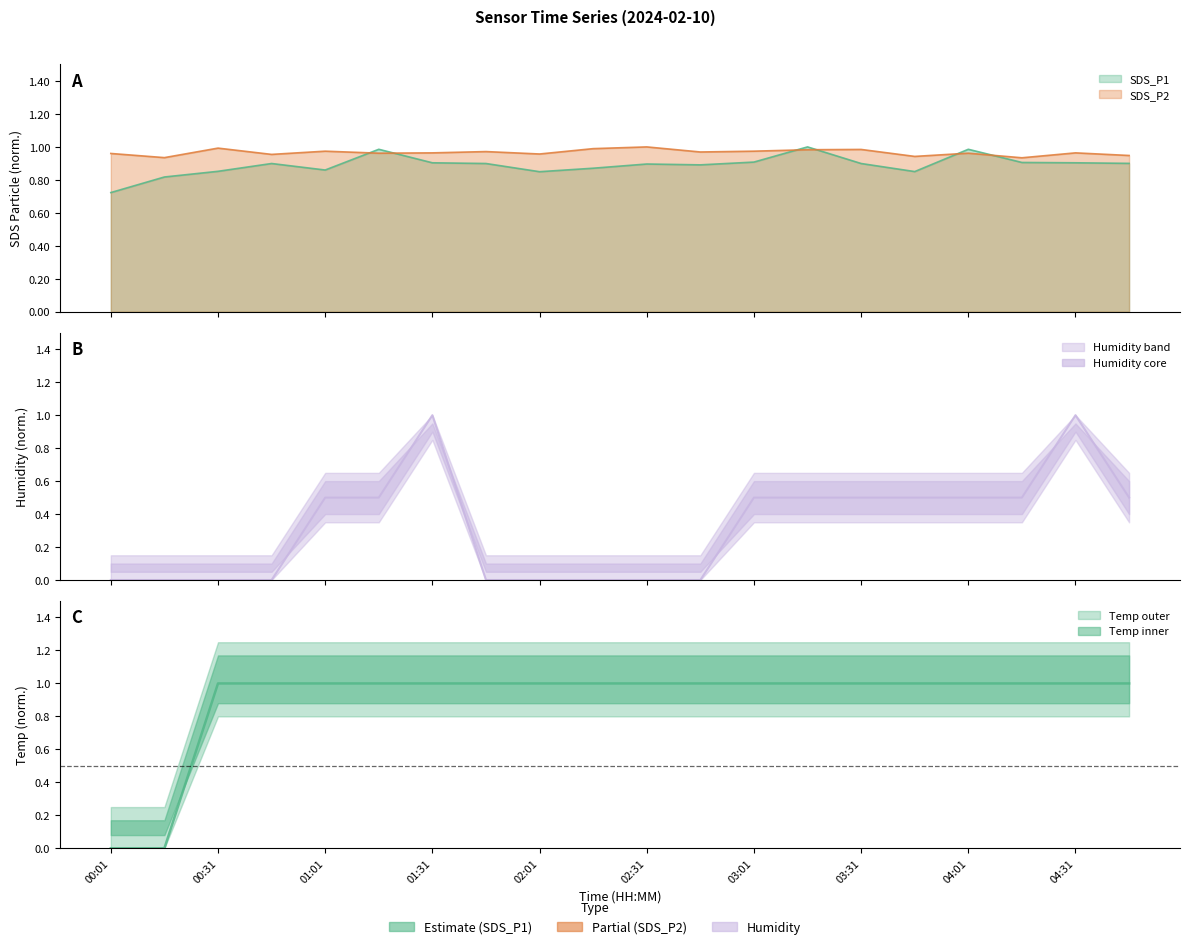

Which label corresponds to the largest value in the chart?

03:16